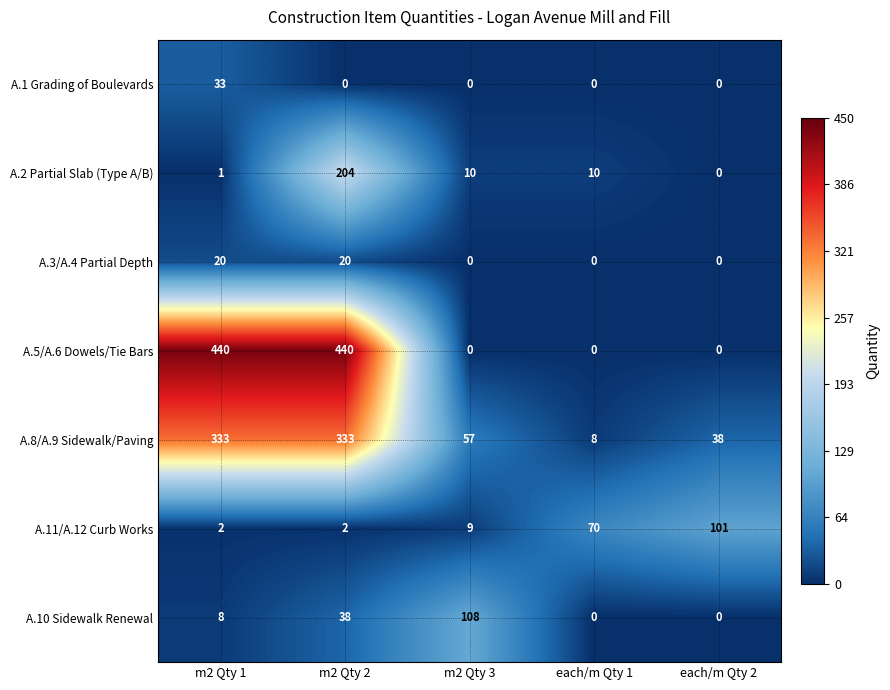

Is the value of A.10 Sidewalk Renewal at m2 Qty 2 greater than the value of A.11/A.12 Curb Works at m2 Qty 2?

Yes